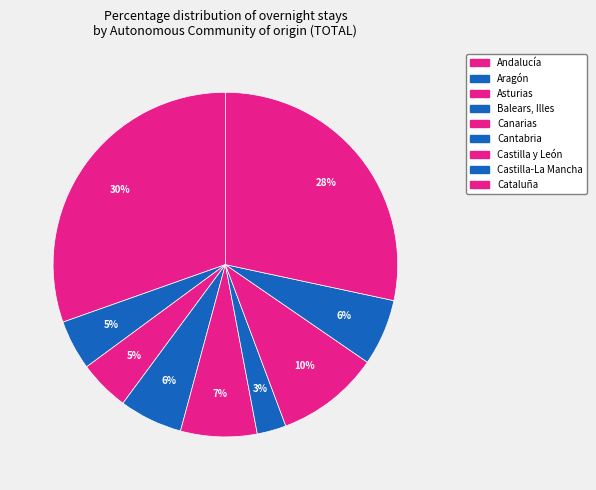

Count the number of slices in the pie.

9